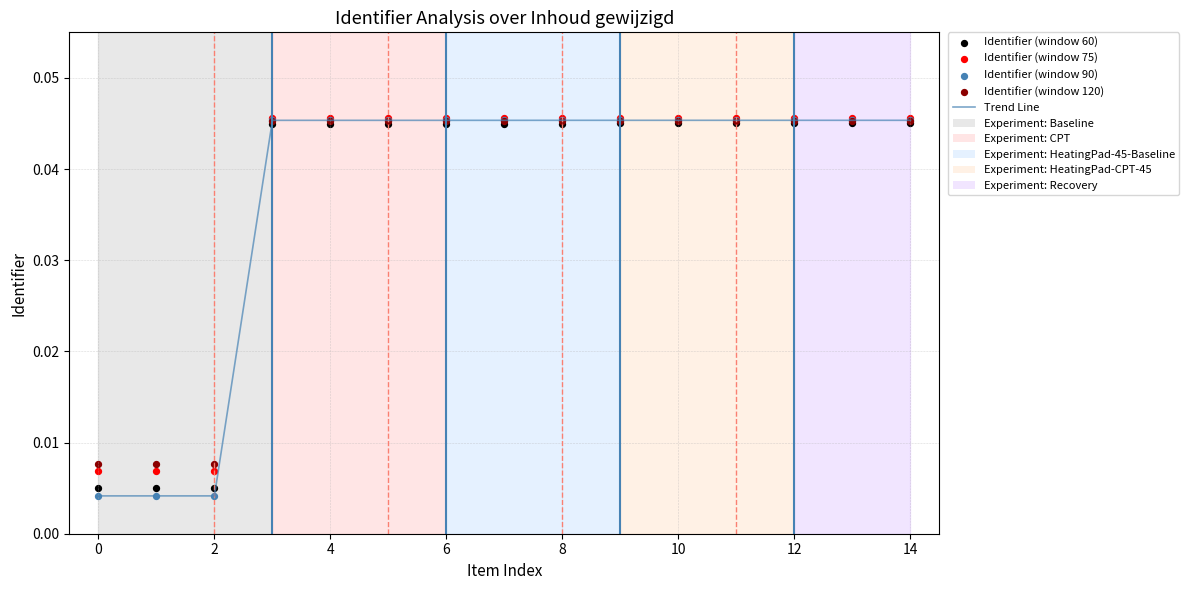

Which series has the largest total across all categories?

Identifier (window 75)